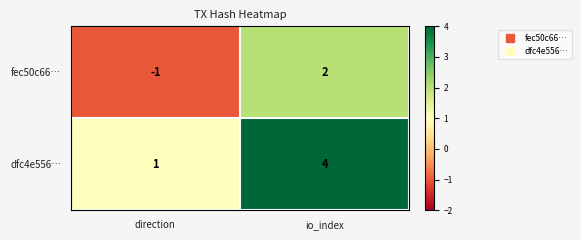

Reading left to right, transcribe all the data shown in this chart.

fec50c66…: direction=-1	io_index=2
dfc4e556…: direction=1	io_index=4